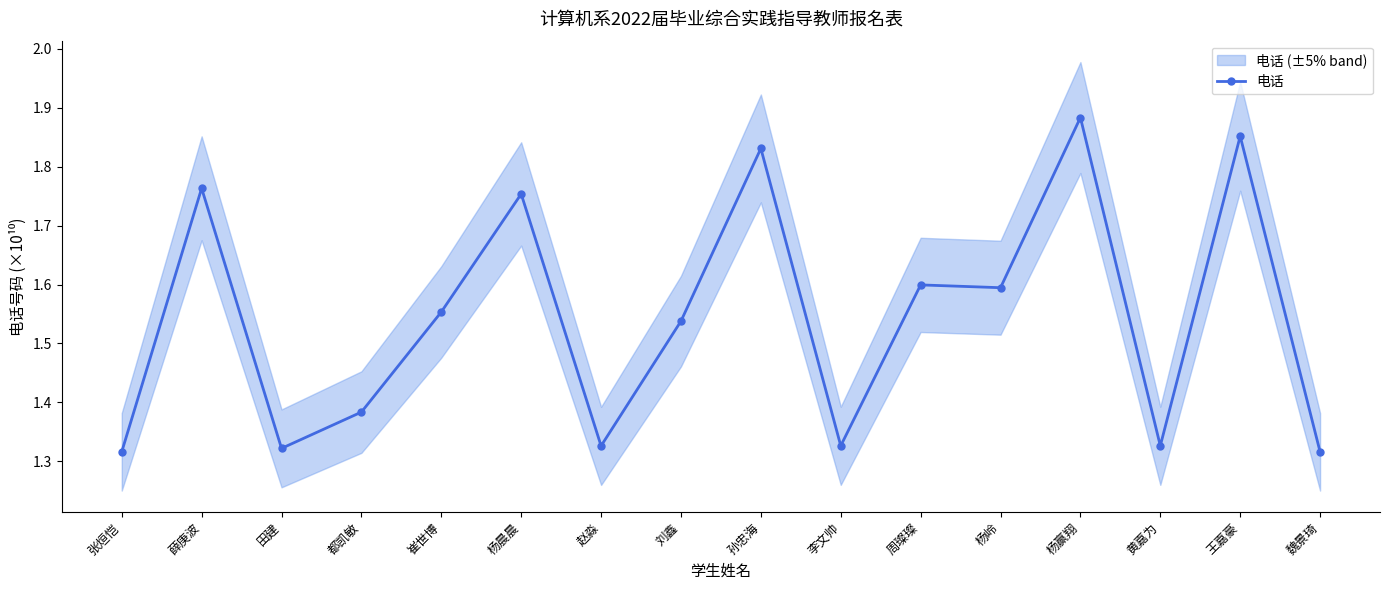

What is the label of the 8th point from the right?

孙忠海